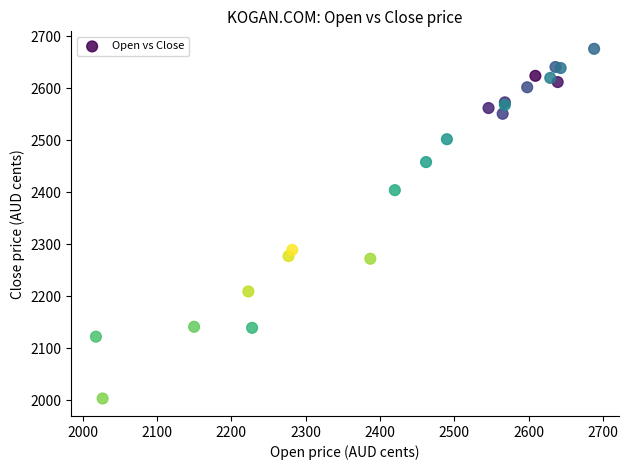

What Y value in the scatter plot is closest to 2339?

2289